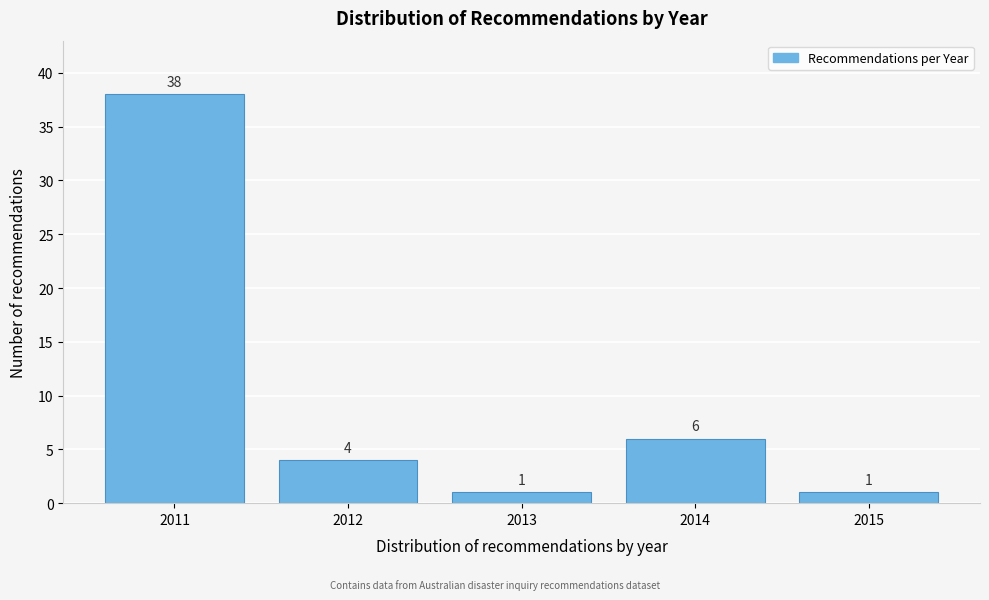

Reading left to right, list all the values displayed in this chart.

2011=38	2012=4	2013=1	2014=6	2015=1